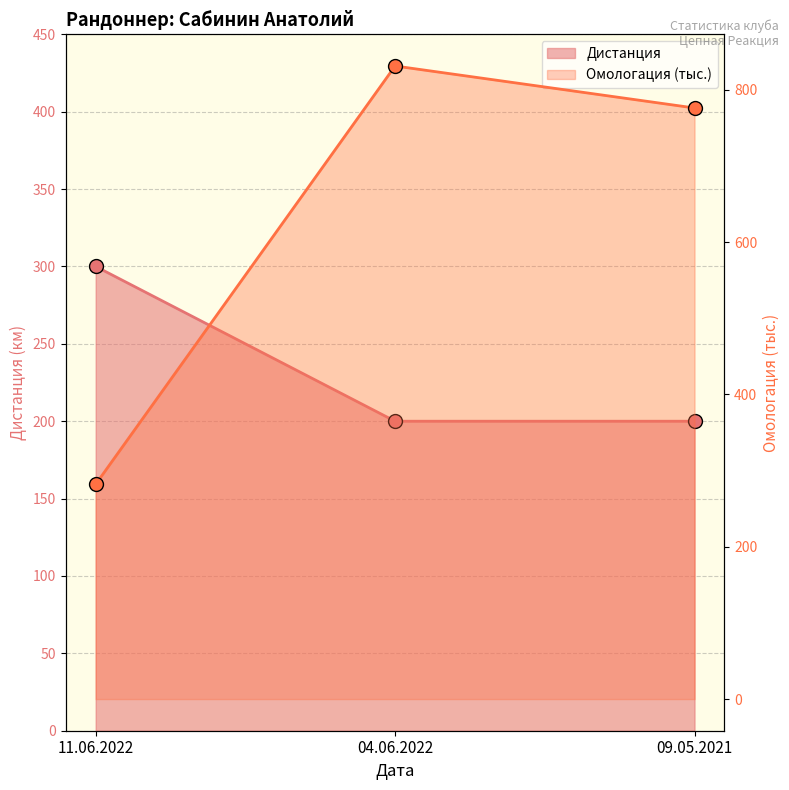

The Омологация series shows 282.1 at 11.06.2022. True or false?

True